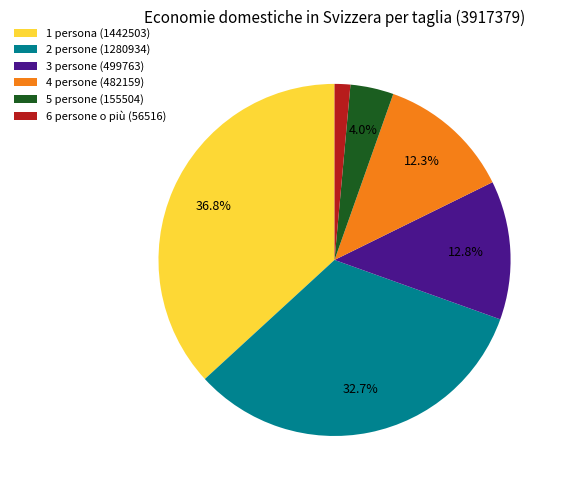

Is there any slice that represents more than half of the pie?

No